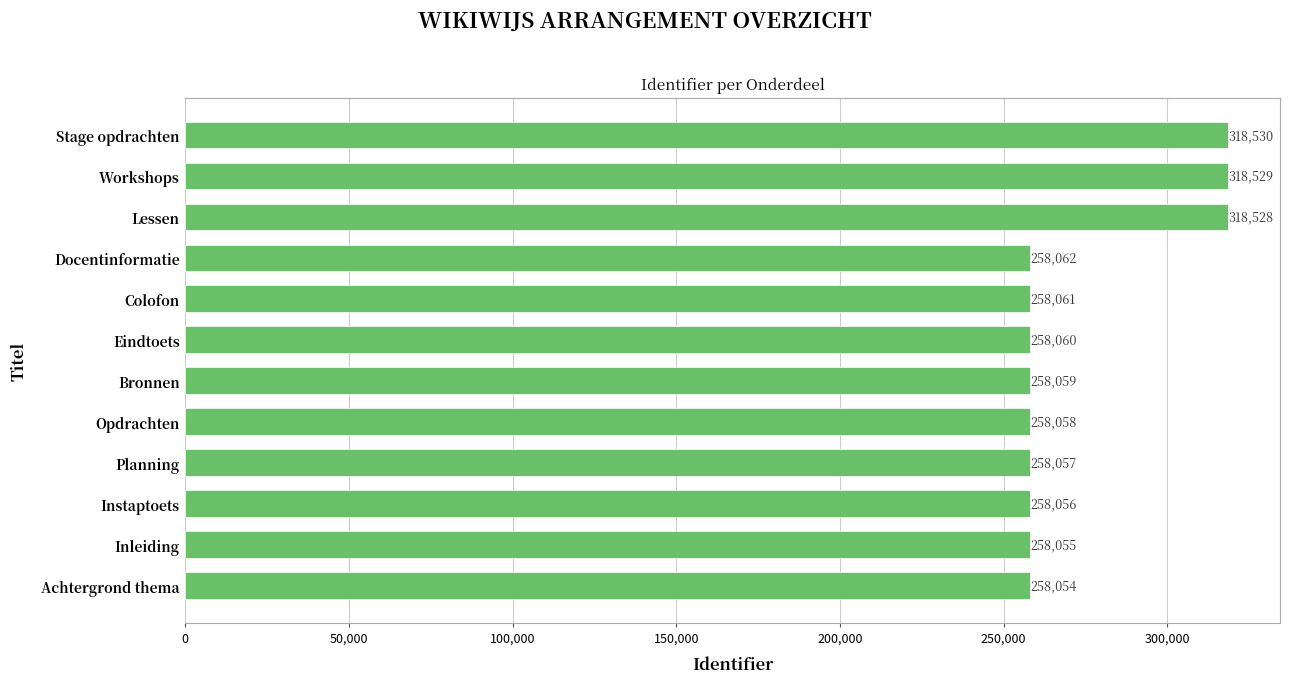

Reading bottom to top, list all the values displayed in this chart.

Achtergrond thema=258054	Inleiding=258055	Instaptoets=258056	Planning=258057	Opdrachten=258058	Bronnen=258059	Eindtoets=258060	Colofon=258061	Docentinformatie=258062	Lessen=318528	Workshops=318529	Stage opdrachten=318530